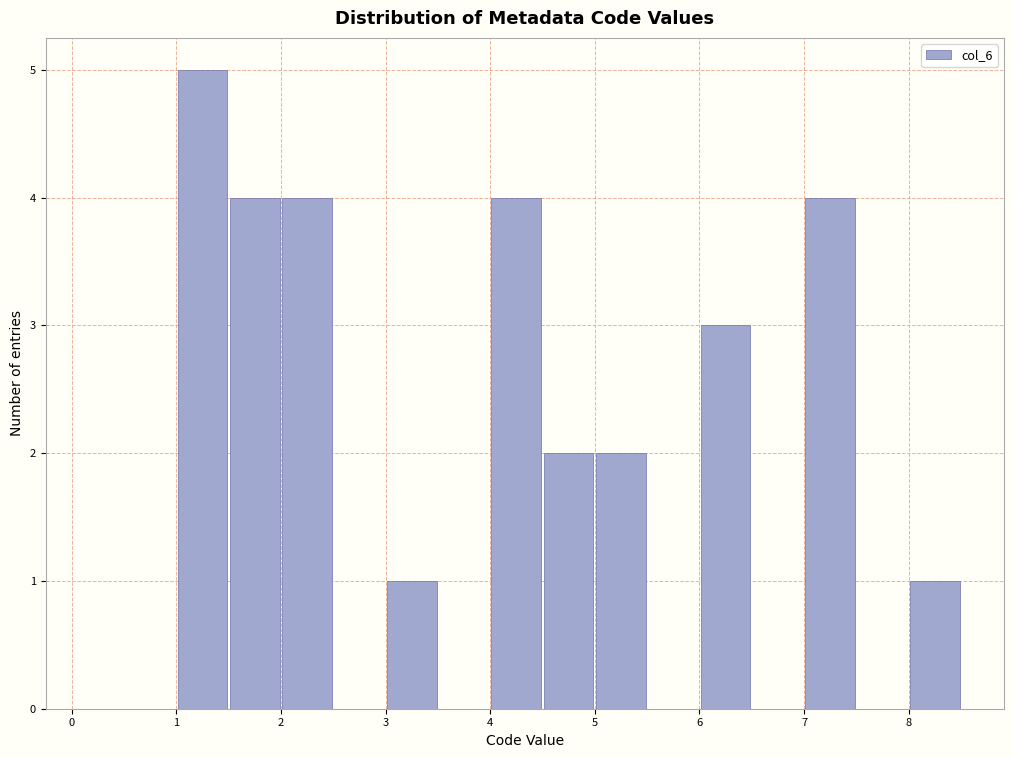

Reading left to right, transcribe this chart: for each bar, give the range it covers on the x-axis and its height. The values are not printed on the chart, so give them approximately, as read against the axis.

0.0 to 0.5: 0
0.5 to 1.0: 0
1.0 to 1.5: 5
1.5 to 2.0: 4
2.0 to 2.5: 4
2.5 to 3.0: 0
3.0 to 3.5: 1
3.5 to 4.0: 0
4.0 to 4.5: 4
4.5 to 5.0: 2
5.0 to 5.5: 2
5.5 to 6.0: 0
6.0 to 6.5: 3
6.5 to 7.0: 0
7.0 to 7.5: 4
7.5 to 8.0: 0
8.0 to 8.5: 1